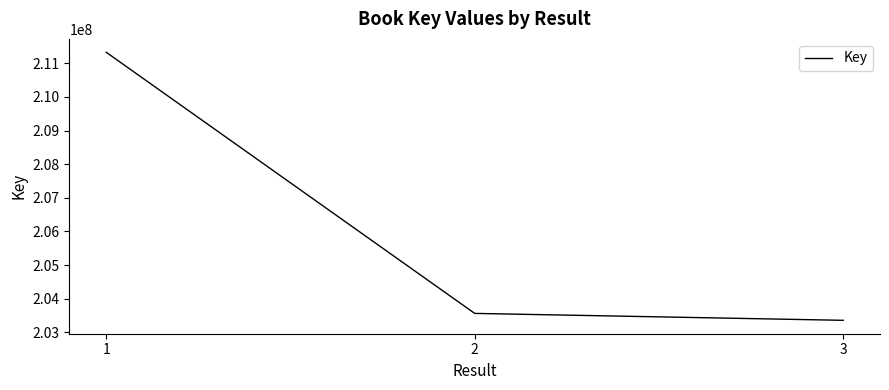

What is the difference between the values at 2 and 1?

7765148